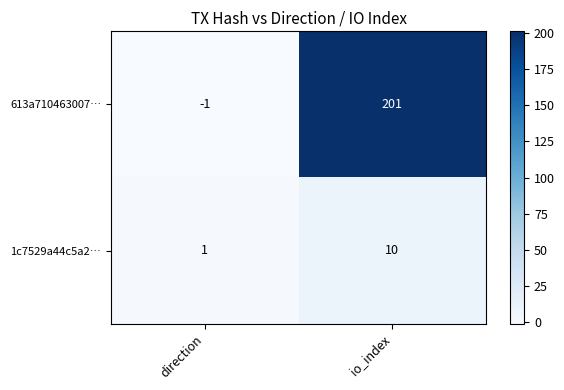

Reading left to right, transcribe all the data shown in this chart.

613a710463007…: -1	201
1c7529a44c5a2…: 1	10